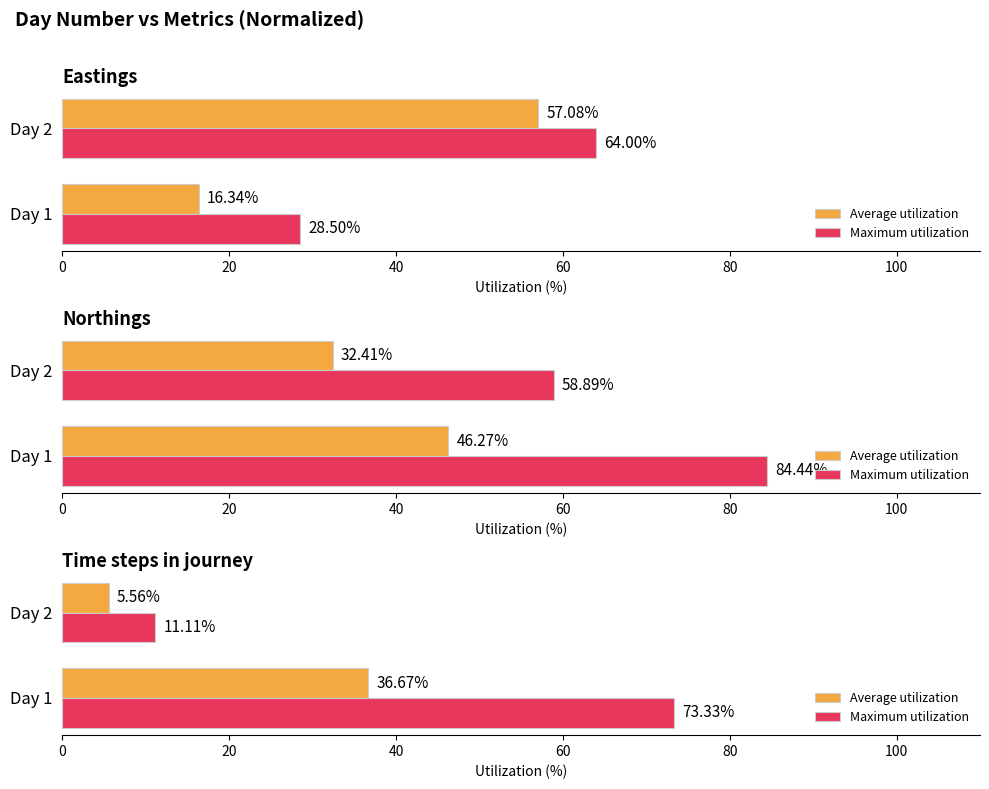

Which series changed the most between Day 1 and Day 2?

Maximum utilization